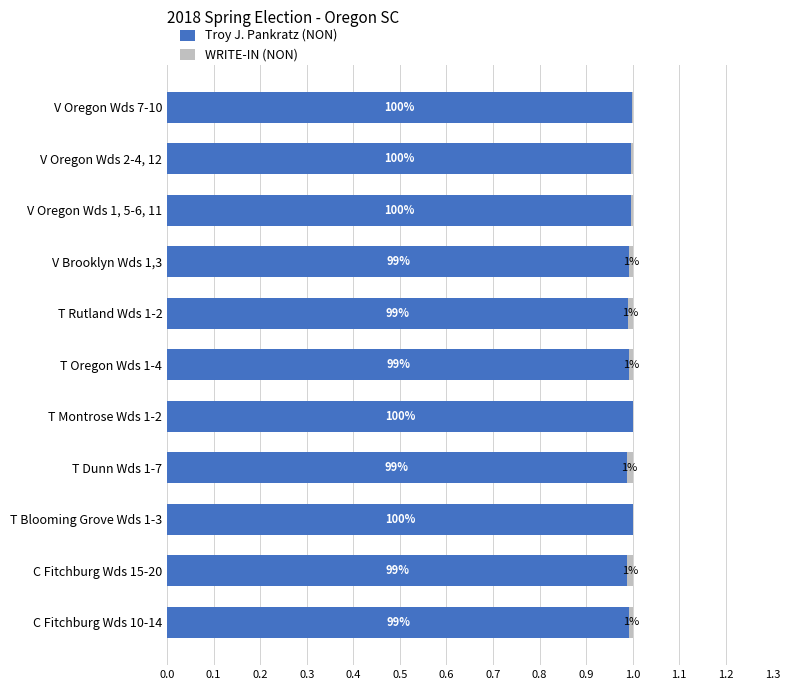

What are all the series names shown in the legend?

Troy J. Pankratz (NON), WRITE-IN (NON)